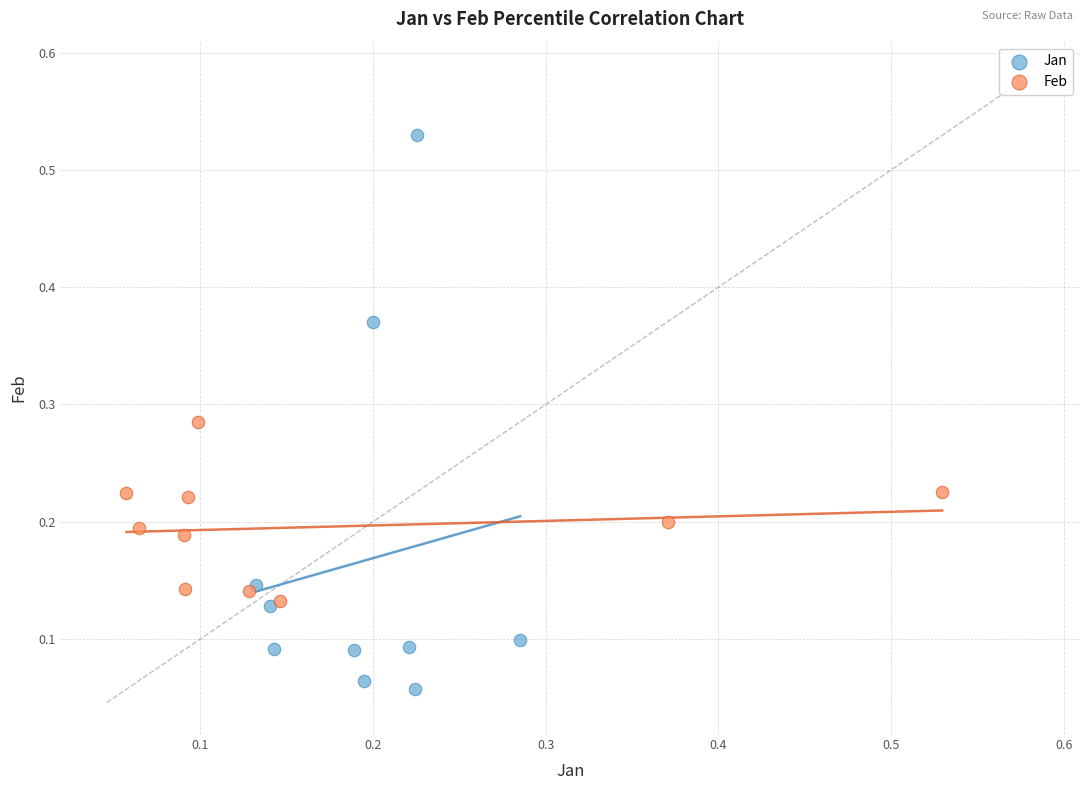

Which series contains the highest Y value?

Jan